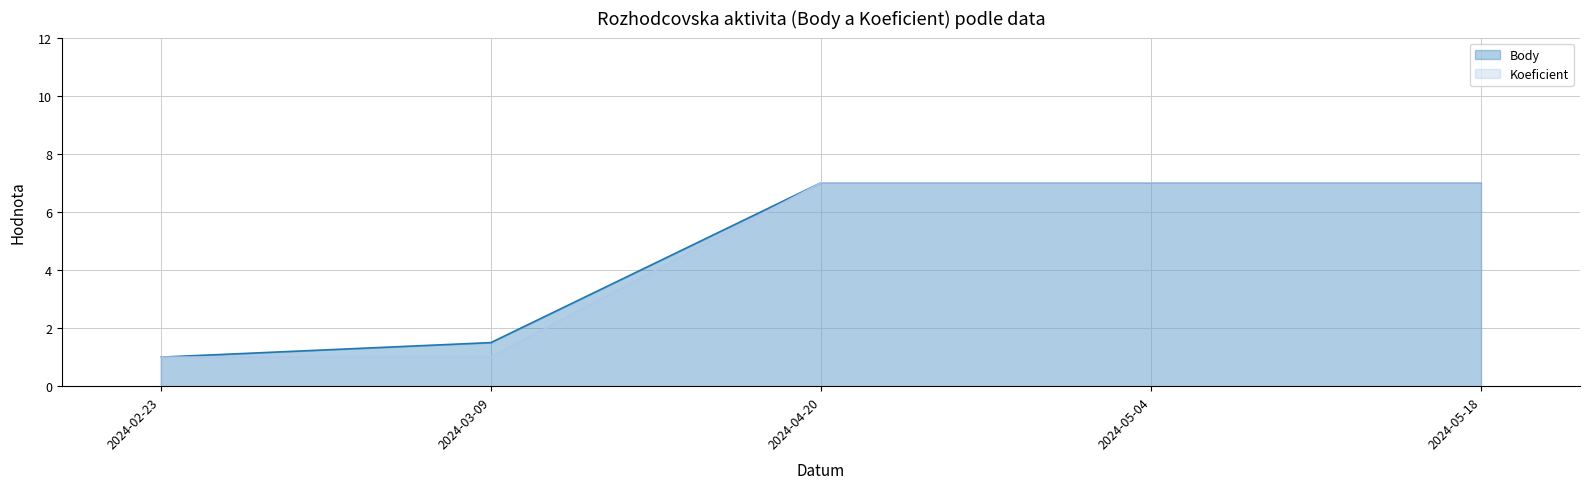

Where is Body (line) nearest to the value 4?

2024-03-09